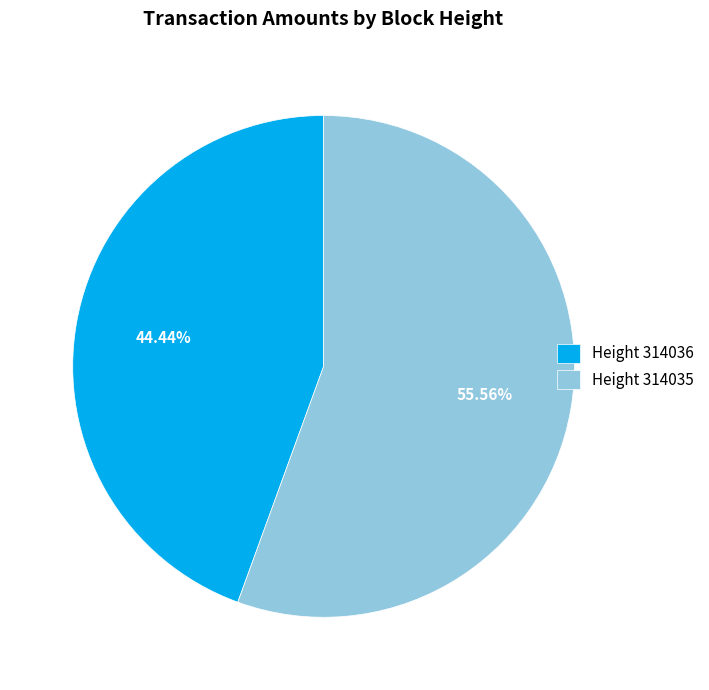

Which has a higher value, Height 314035 or Height 314036?

Height 314035